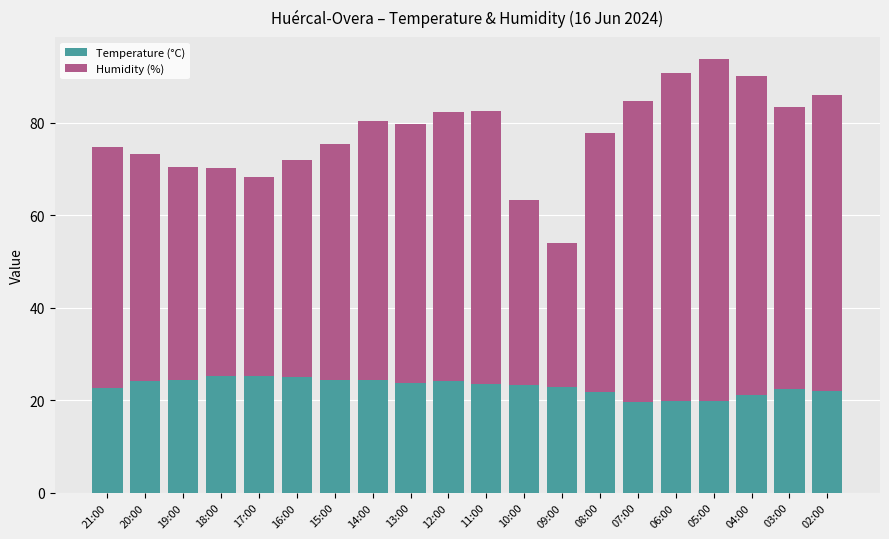

The value of Temperature (°C) at 08:00 is 21.7. True or false?

True